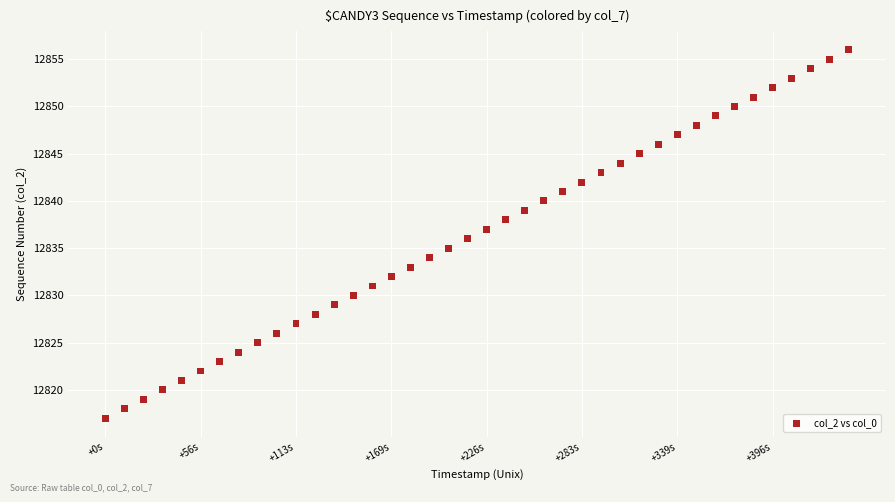

What is the range of Y values (max minus min)?

39